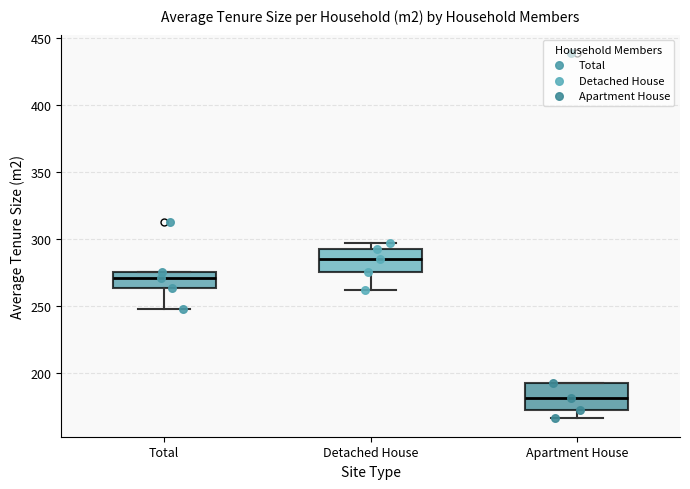

Which box's median line is the lowest?

Apartment House